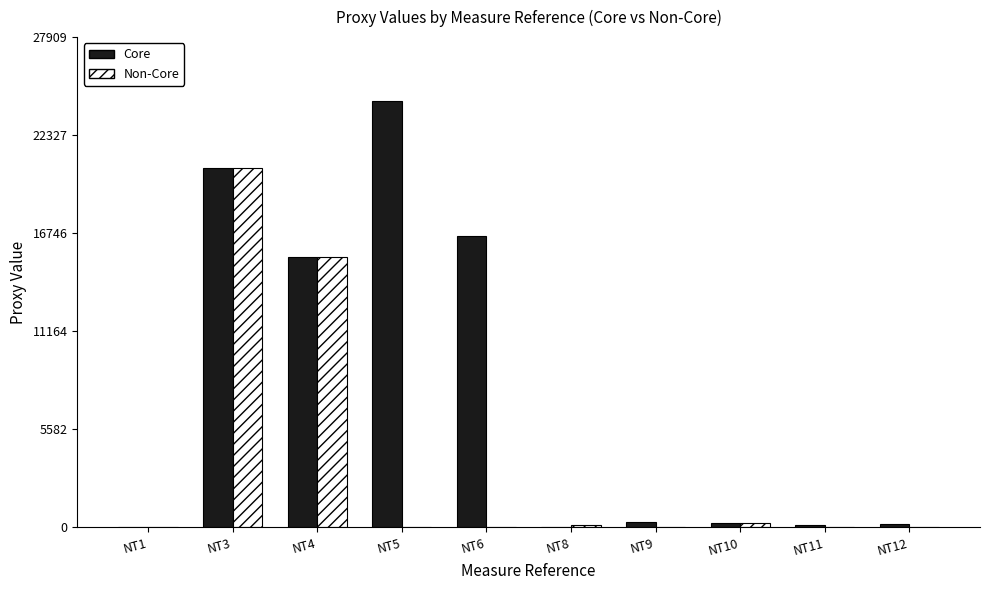

At which category does the chart reach its peak across all series?

NT5